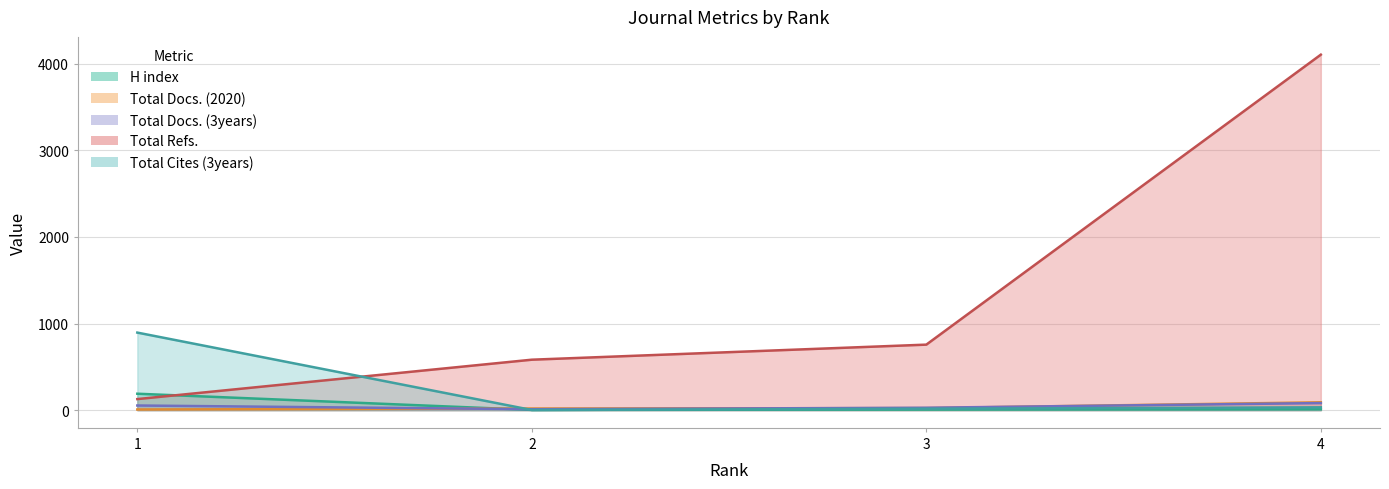

Which label corresponds to the smallest value in the chart?

2